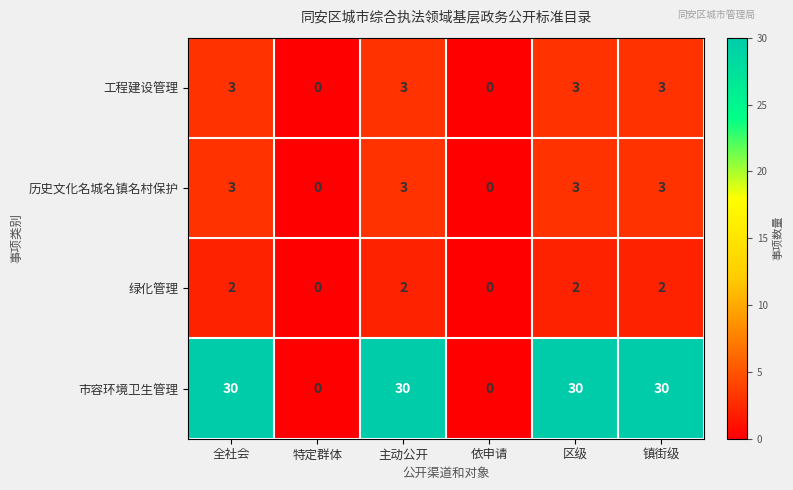

Which series has the largest range (max minus min)?

市容环境卫生管理